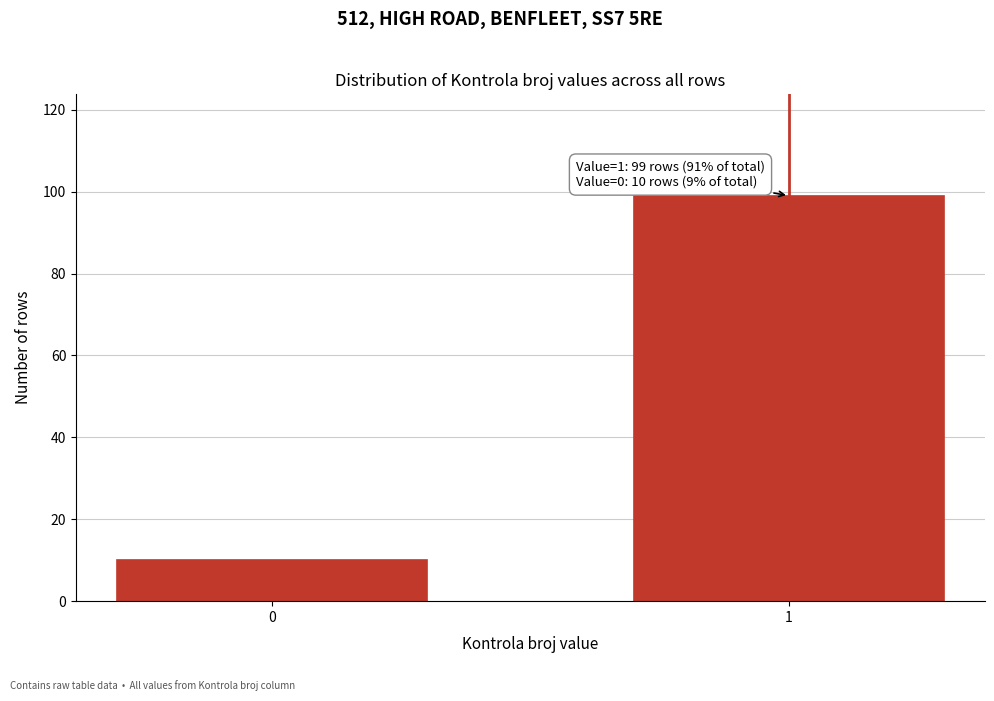

Reading right to left, extract all data points from this chart.

1=99	0=10